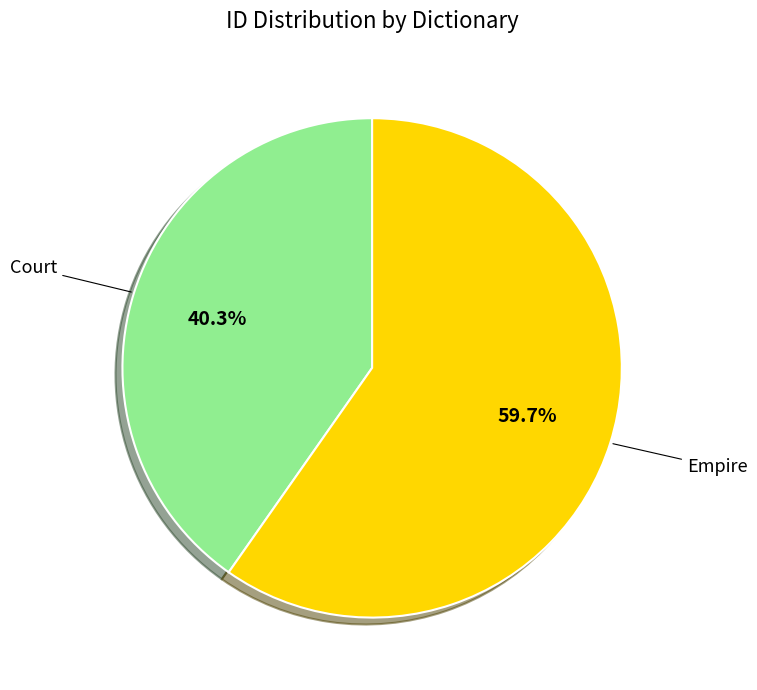

True or false: Court accounts for 54% of the total.

False